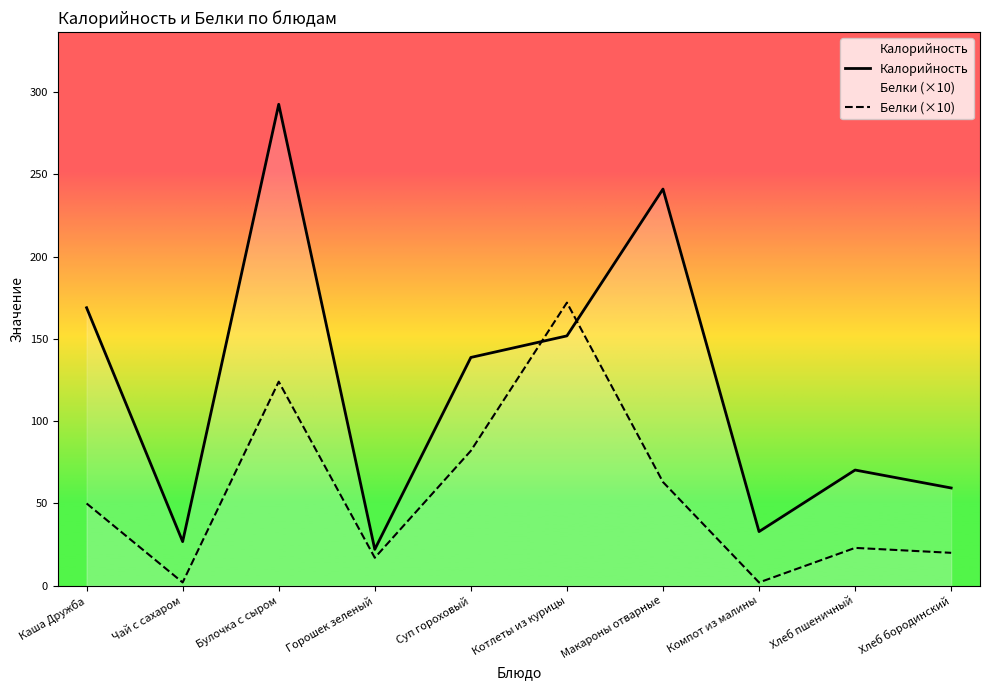

How many data points in Белки (×10) are above 50?

4